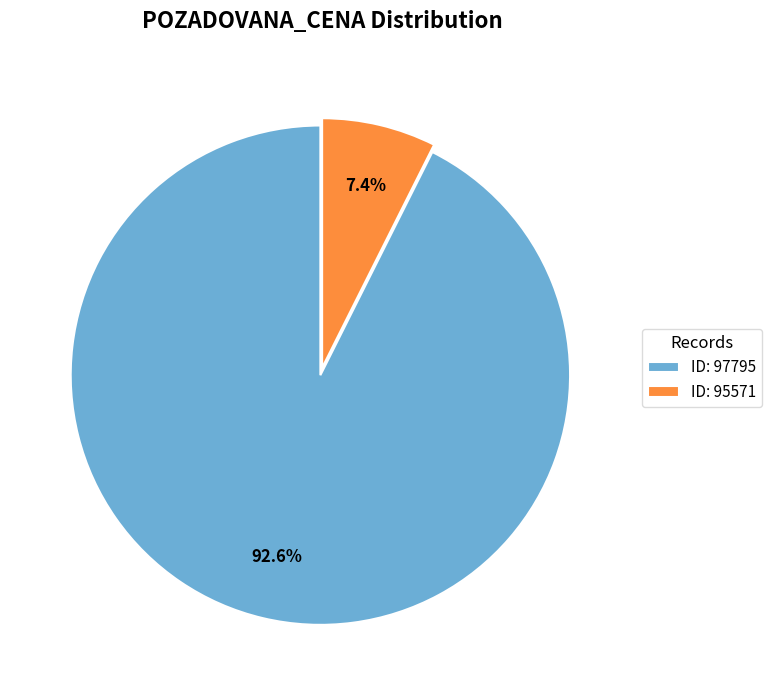

Which has a higher value, ID: 97795 or ID: 95571?

ID: 97795